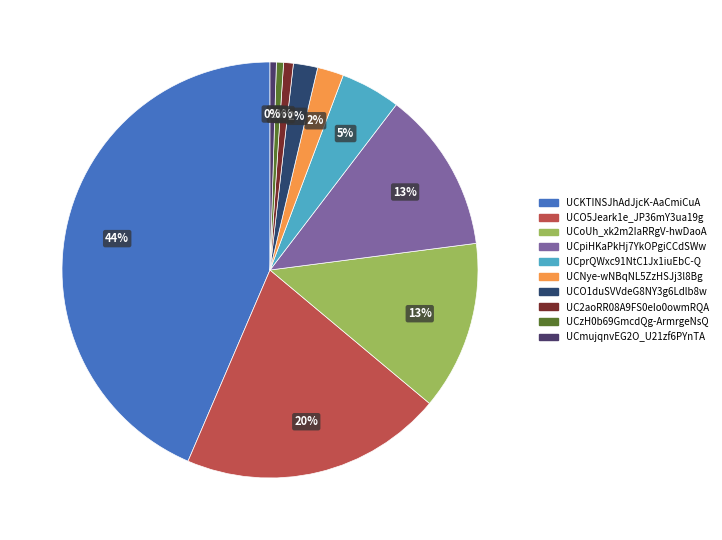

What is the largest slice in the pie chart?

UCKTINSJhAdJjcK-AaCmiCuA